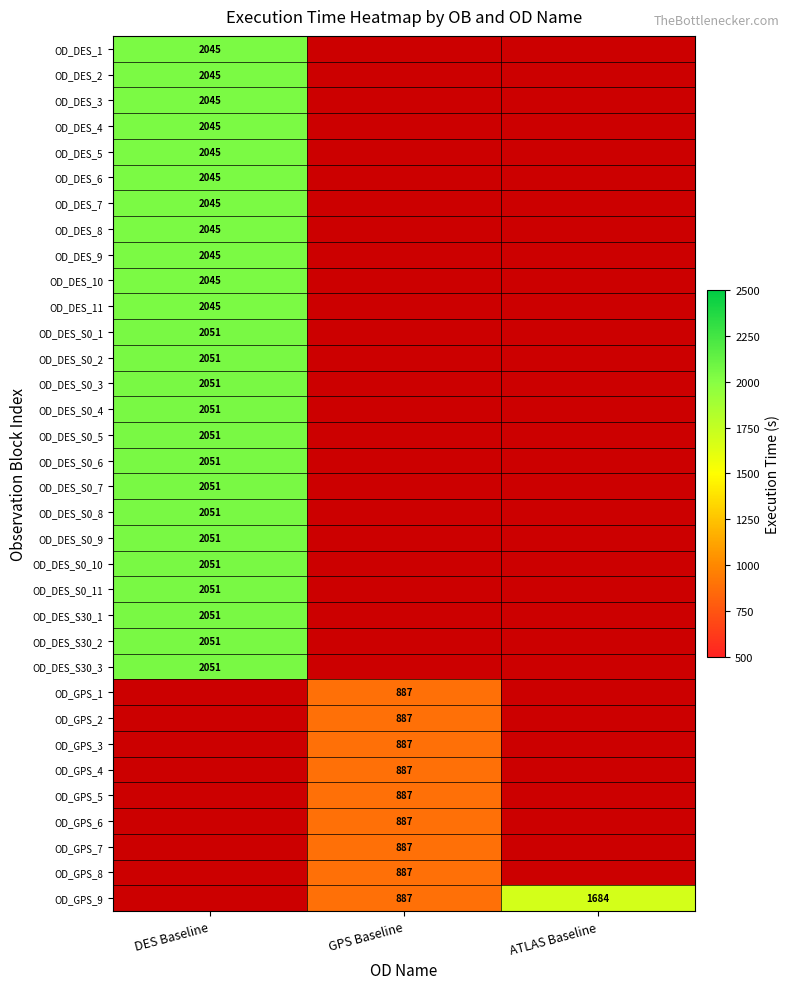

The OD_GPS_4 series shows 292 at GPS Baseline. True or false?

False